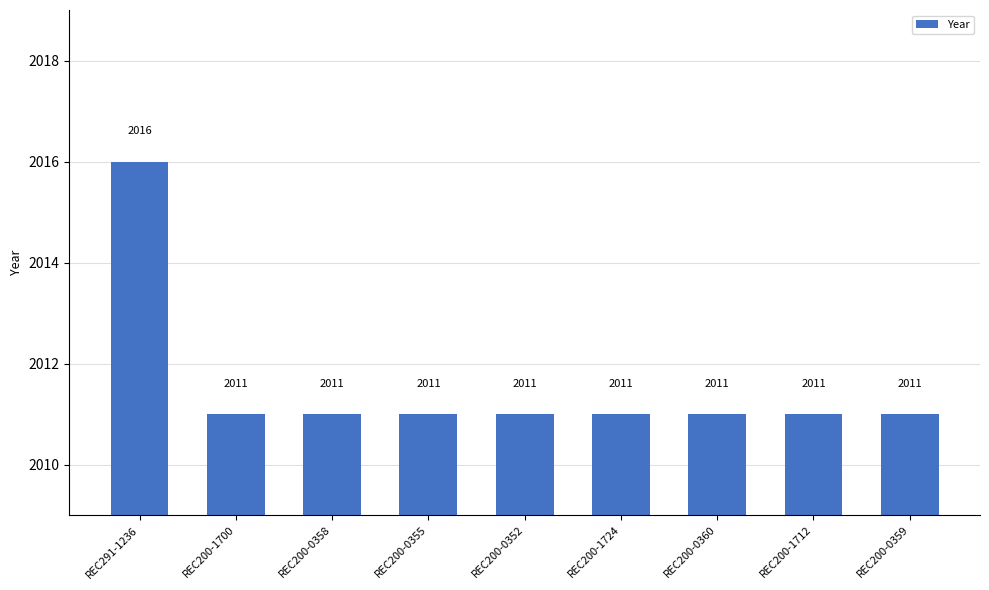

Approximately how many times larger is the value at REC200-1712 compared to REC200-1700?

1.0